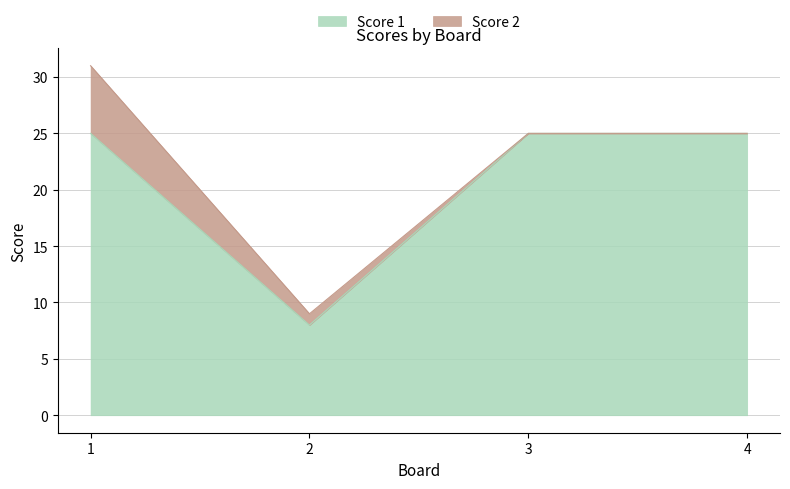

What is the difference between the second highest and minimum values?

17